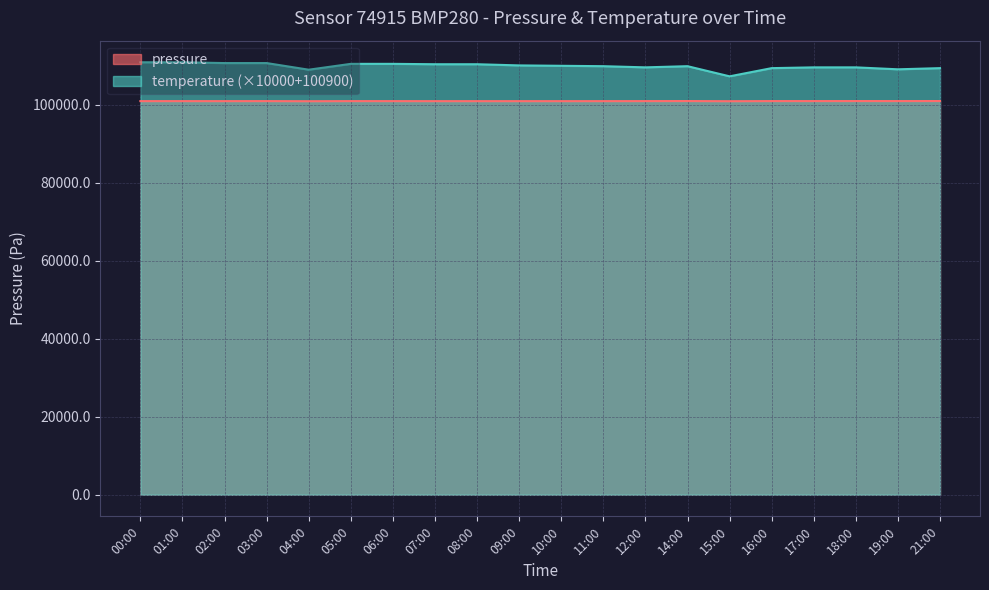

At which label does pressure first exceed 100943?

01:00